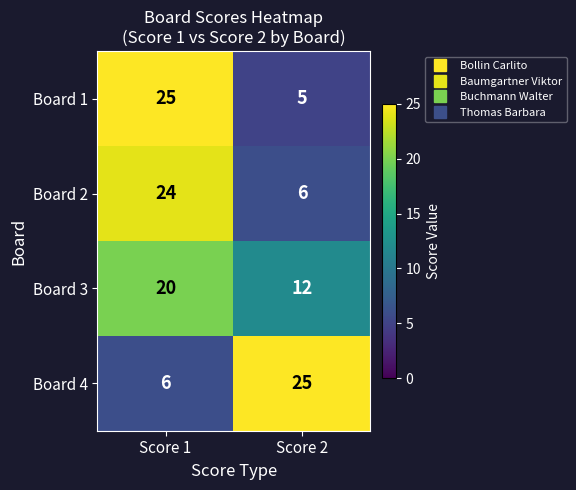

What is the total value across all series at Score 1?

75